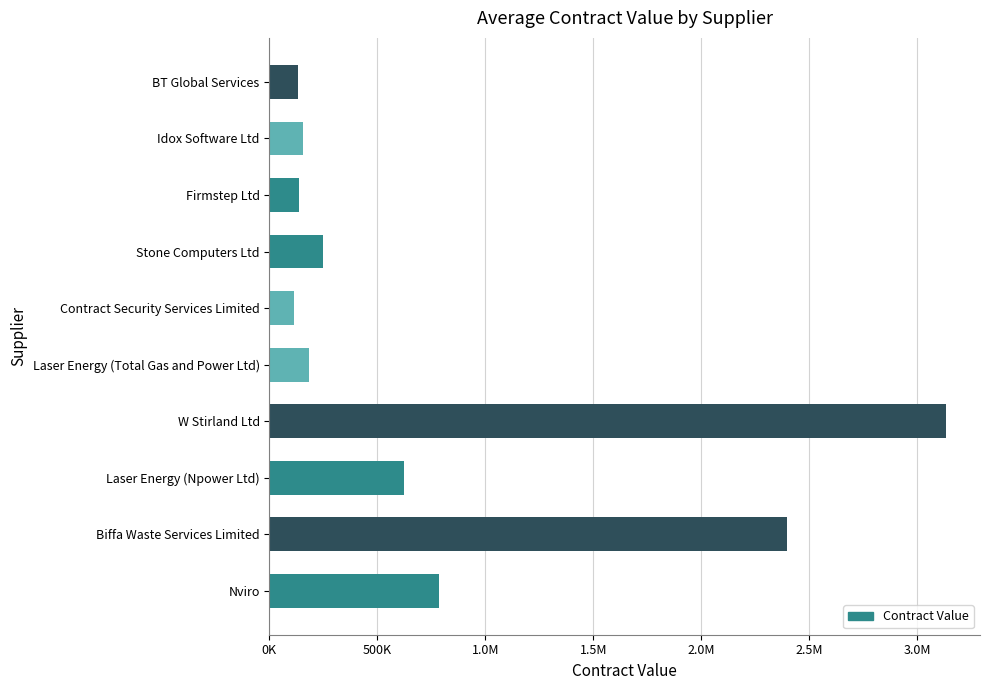

Does the chart contain any negative values?

No